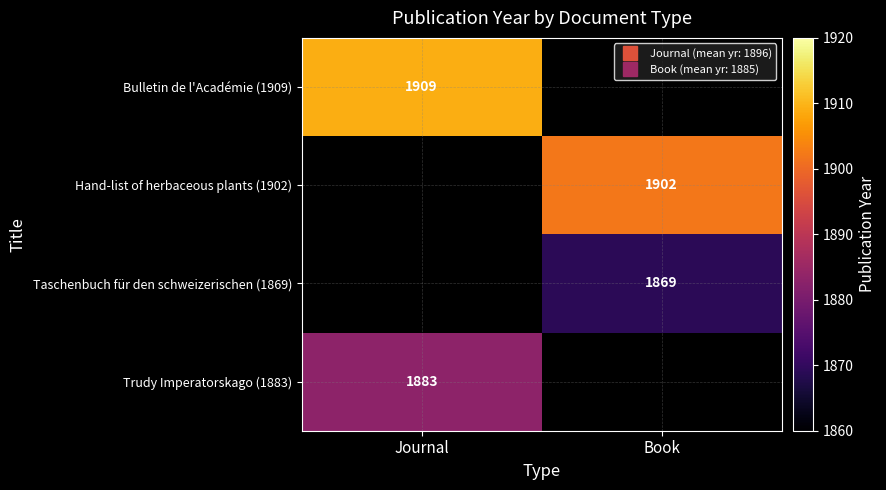

Rank the categories by Hand-list of herbaceous plants (1902) value from lowest to highest.

Journal, Book